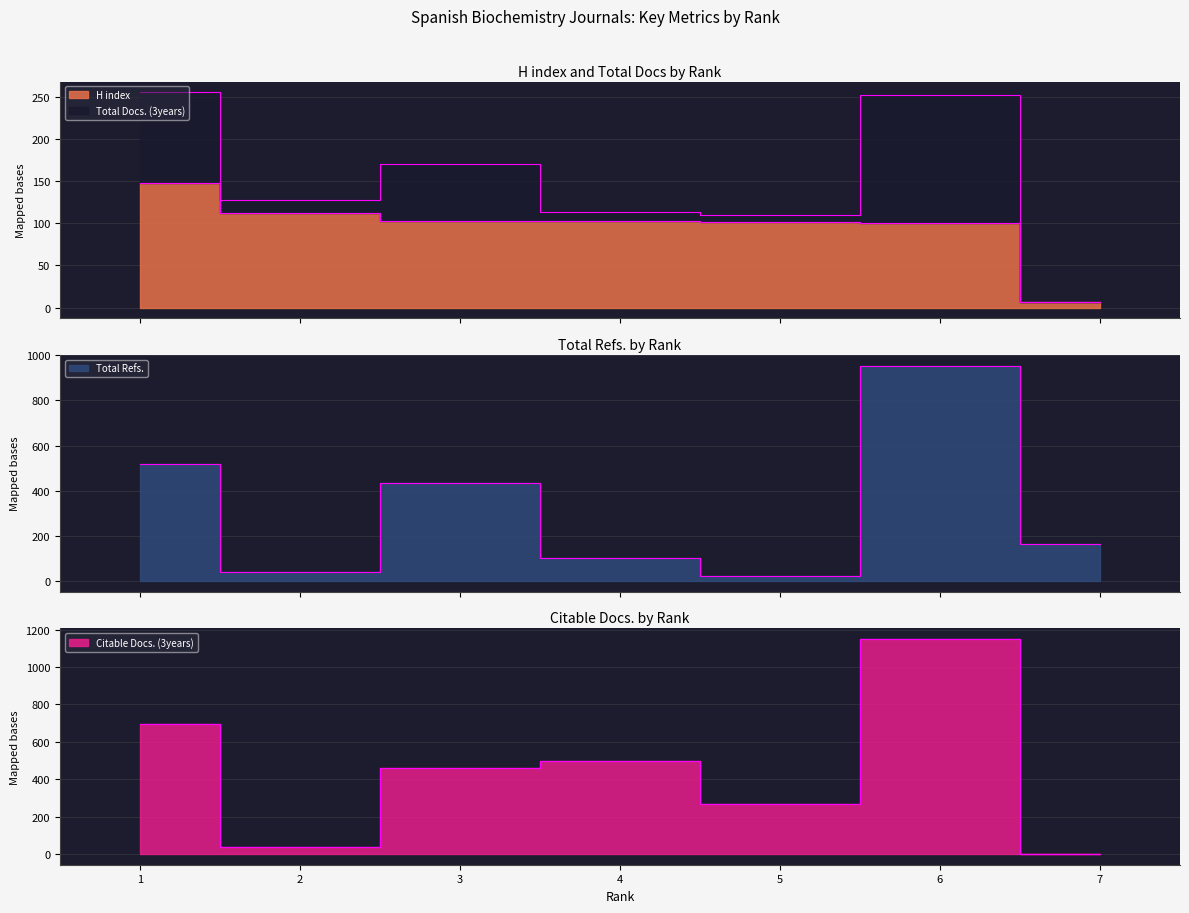

Where does the Total Refs. series first go above 162?

1